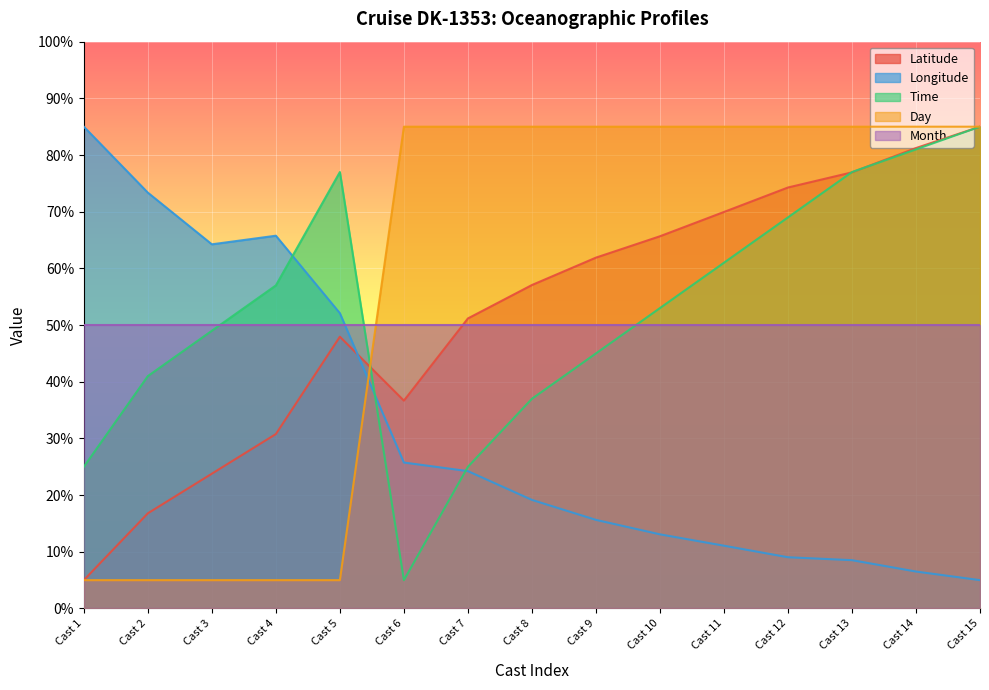

What is the sum of the Longitude values at Cast 3 and Cast 15?

69.2